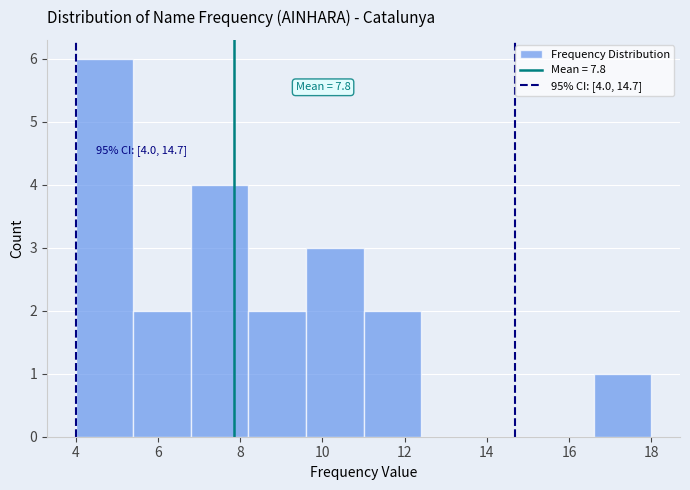

Which range on the x-axis has the tallest bar?

4.0 to 5.4